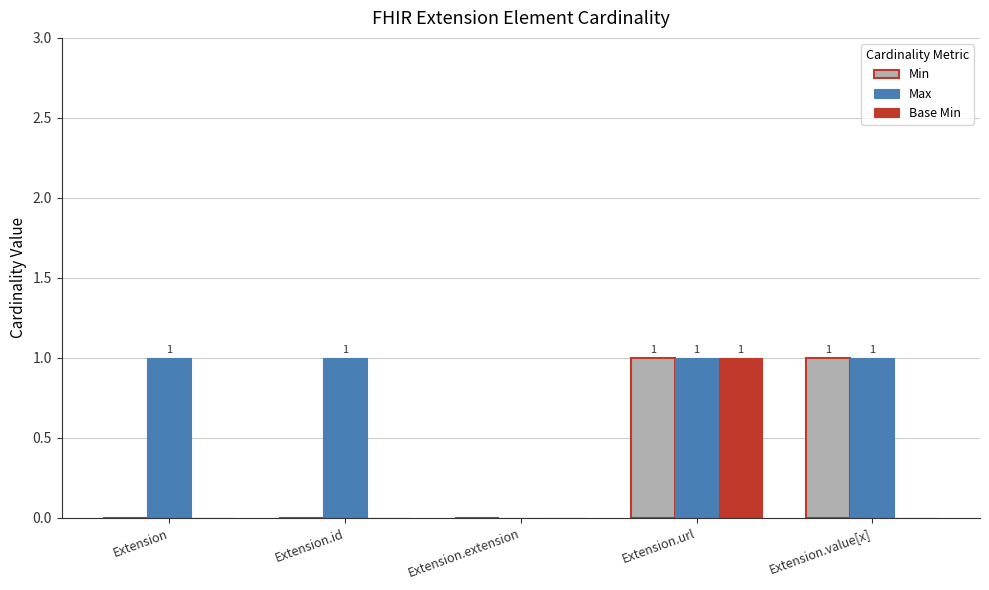

True or false: Base Min has a value of 0 at Extension.id.

True